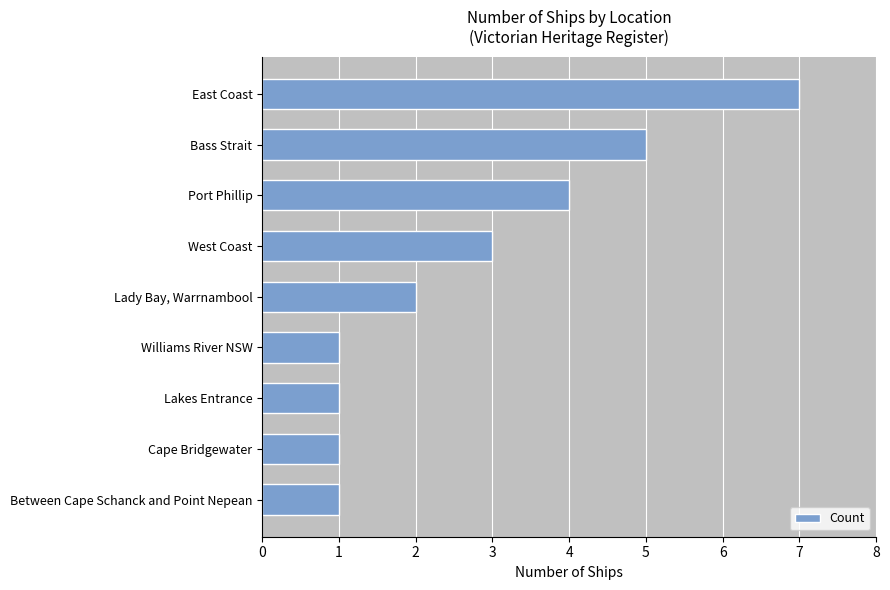

Reading top to bottom, what are all the values shown in this chart?

East Coast=7	Bass Strait=5	Port Phillip=4	West Coast=3	Lady Bay, Warrnambool=2	Williams River NSW=1	Lakes Entrance=1	Cape Bridgewater=1	Between Cape Schanck and Point Nepean=1